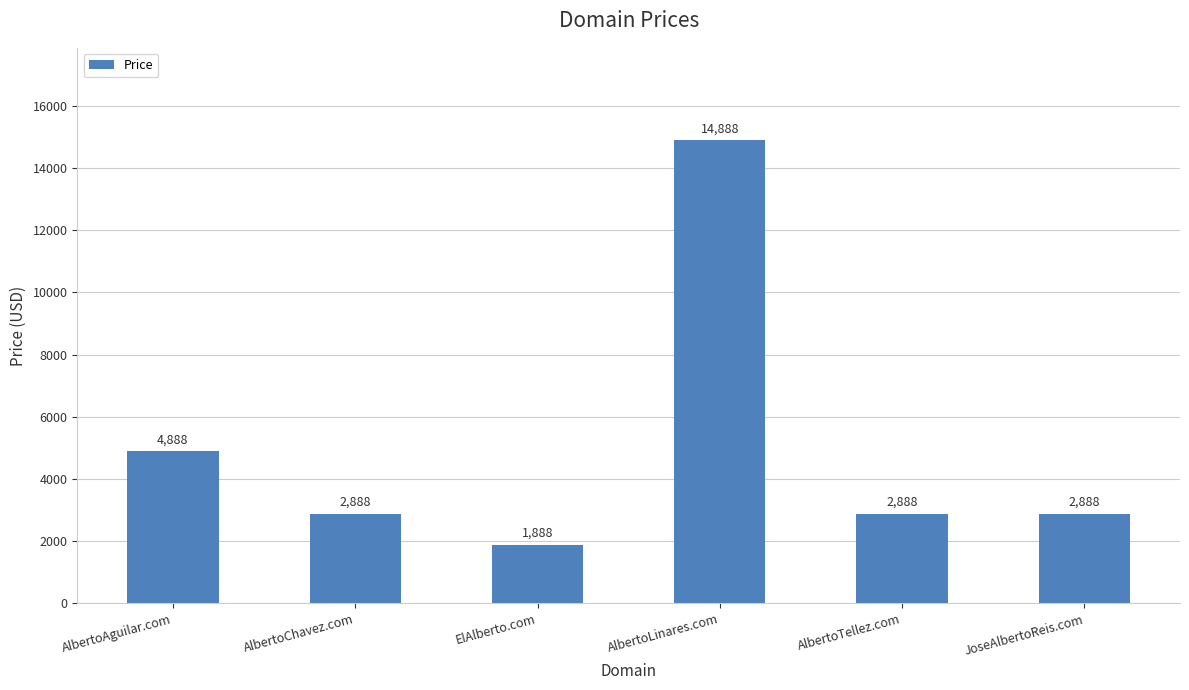

Approximately how many times larger is the value at AlbertoChavez.com compared to AlbertoAguilar.com?

0.6